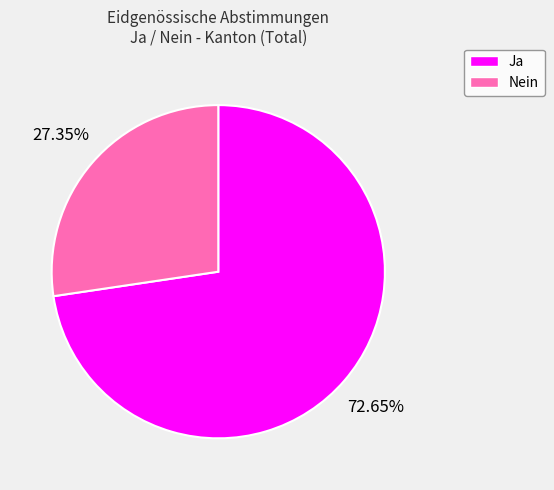

Count the number of slices in the pie.

2